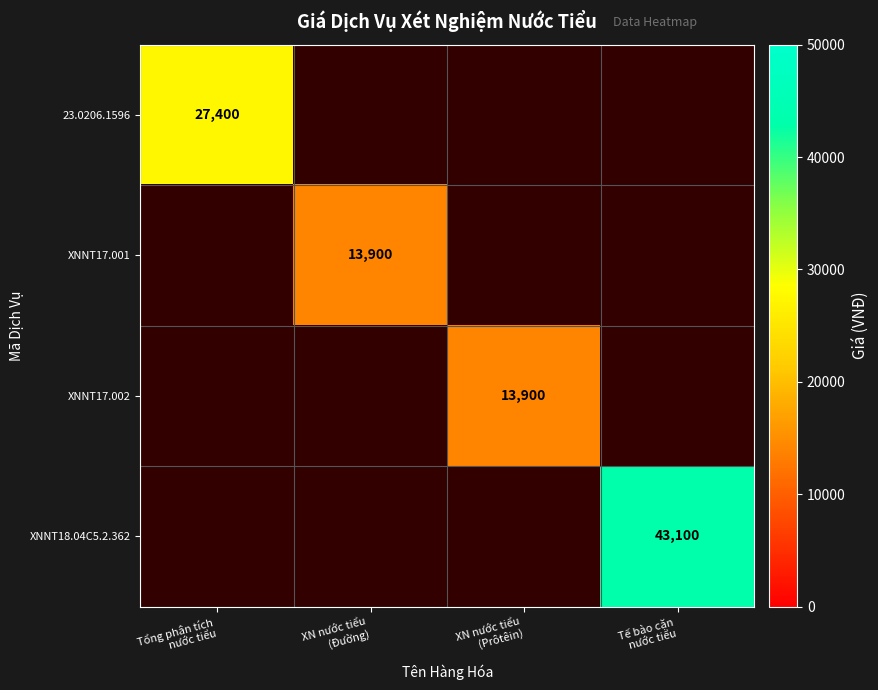

Which category has the lowest value in the XNNT18.04C5.2.362 series?

Tổng phân tích nước tiểu